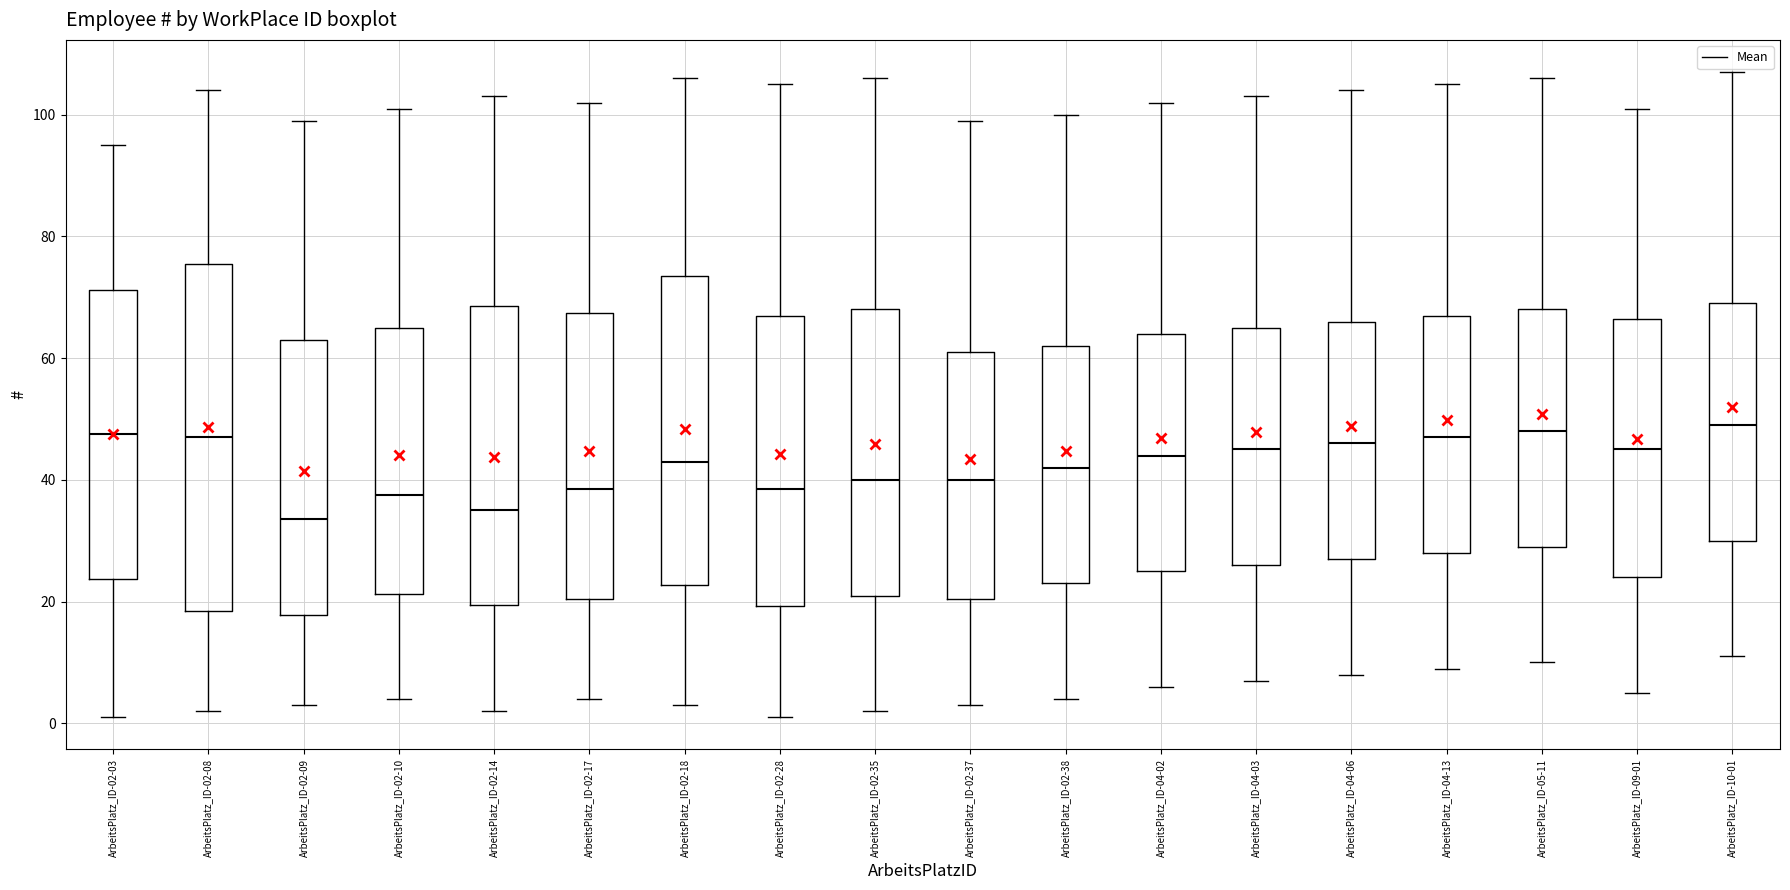

Reading left to right, transcribe this box plot: for each box, give where its median line is, the range the box spans, and where its two whiskers end, as read against the y-axis. The values are not printed on the chart, so give them approximately, as read against the axis.

ArbeitsPlatz_ID-02-03: median 48, box 24 to 72, whiskers 2 to 96
ArbeitsPlatz_ID-02-08: median 48, box 18 to 76, whiskers 2 to 104
ArbeitsPlatz_ID-02-09: median 34, box 18 to 64, whiskers 4 to 100
ArbeitsPlatz_ID-02-10: median 38, box 22 to 66, whiskers 4 to 102
ArbeitsPlatz_ID-02-14: median 36, box 20 to 68, whiskers 2 to 104
ArbeitsPlatz_ID-02-17: median 38, box 20 to 68, whiskers 4 to 102
ArbeitsPlatz_ID-02-18: median 44, box 22 to 74, whiskers 4 to 106
ArbeitsPlatz_ID-02-28: median 38, box 20 to 68, whiskers 2 to 106
ArbeitsPlatz_ID-02-35: median 40, box 22 to 68, whiskers 2 to 106
ArbeitsPlatz_ID-02-37: median 40, box 20 to 62, whiskers 4 to 100
ArbeitsPlatz_ID-02-38: median 42, box 24 to 62, whiskers 4 to 100
ArbeitsPlatz_ID-04-02: median 44, box 26 to 64, whiskers 6 to 102
ArbeitsPlatz_ID-04-03: median 46, box 26 to 66, whiskers 8 to 104
ArbeitsPlatz_ID-04-06: median 46, box 28 to 66, whiskers 8 to 104
ArbeitsPlatz_ID-04-13: median 48, box 28 to 68, whiskers 10 to 106
ArbeitsPlatz_ID-05-11: median 48, box 30 to 68, whiskers 10 to 106
ArbeitsPlatz_ID-09-01: median 46, box 24 to 66, whiskers 6 to 102
ArbeitsPlatz_ID-10-01: median 50, box 30 to 70, whiskers 12 to 108